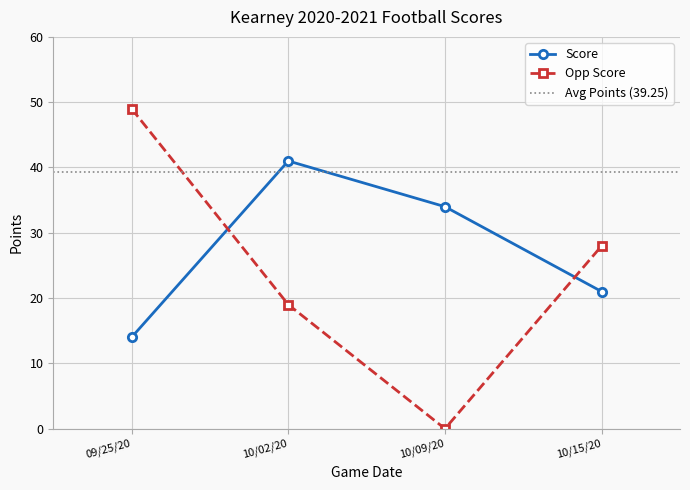

Which category has the lowest value in the Opp Score series?

10/09/20